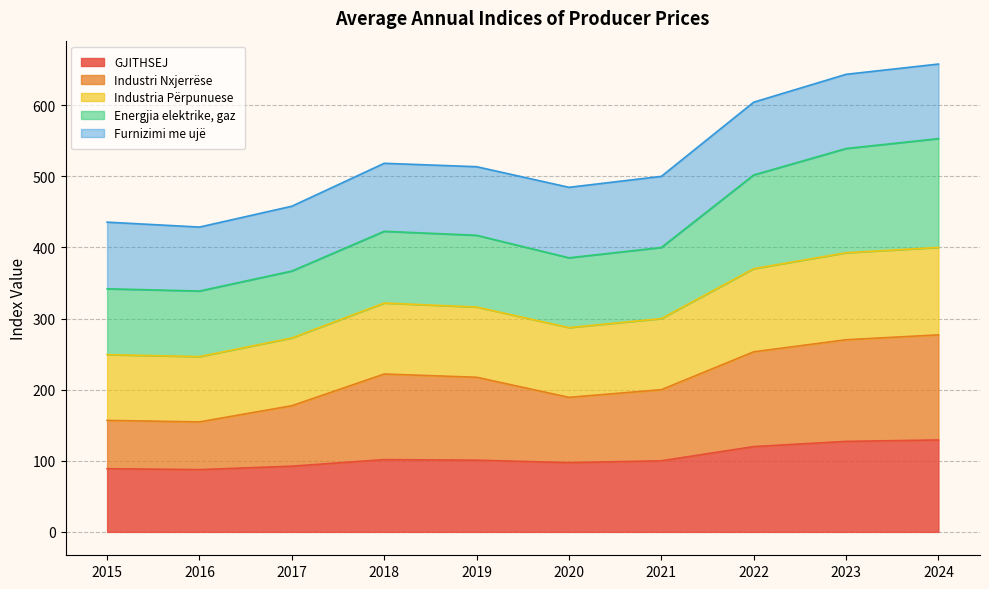

What is the value of the Industri Nxjerrëse point at the 6th from the left?

189.2